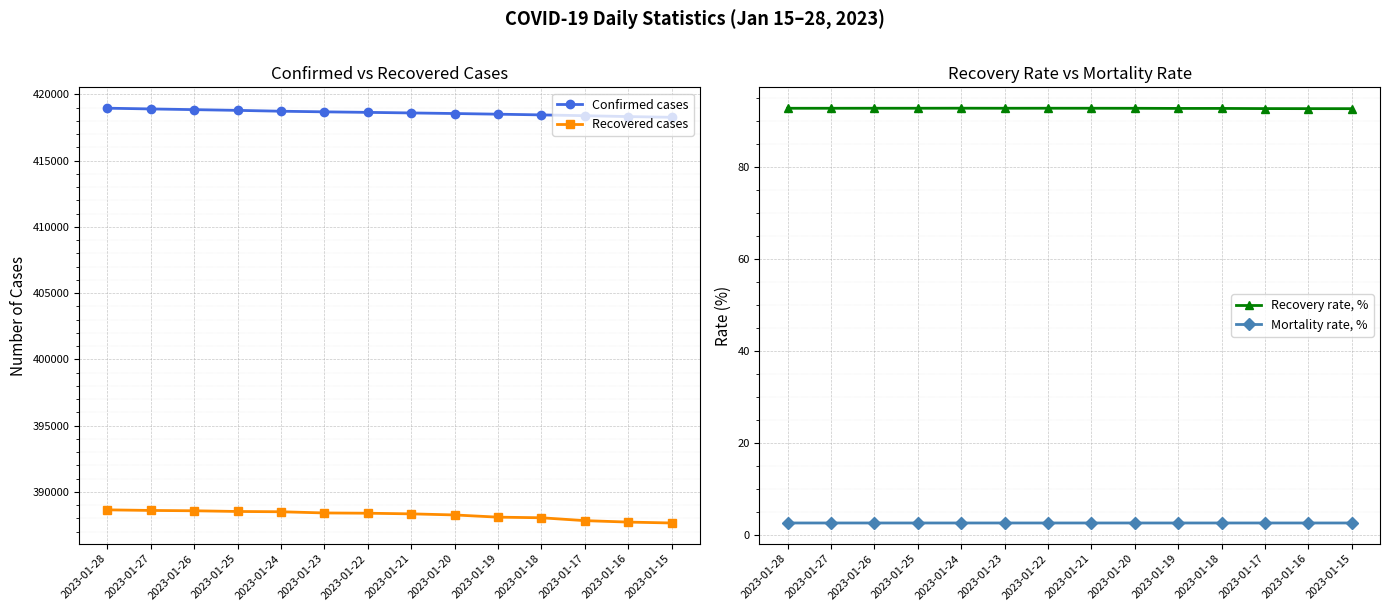

The value of Recovered cases at 2023-01-17 is 216894. True or false?

False